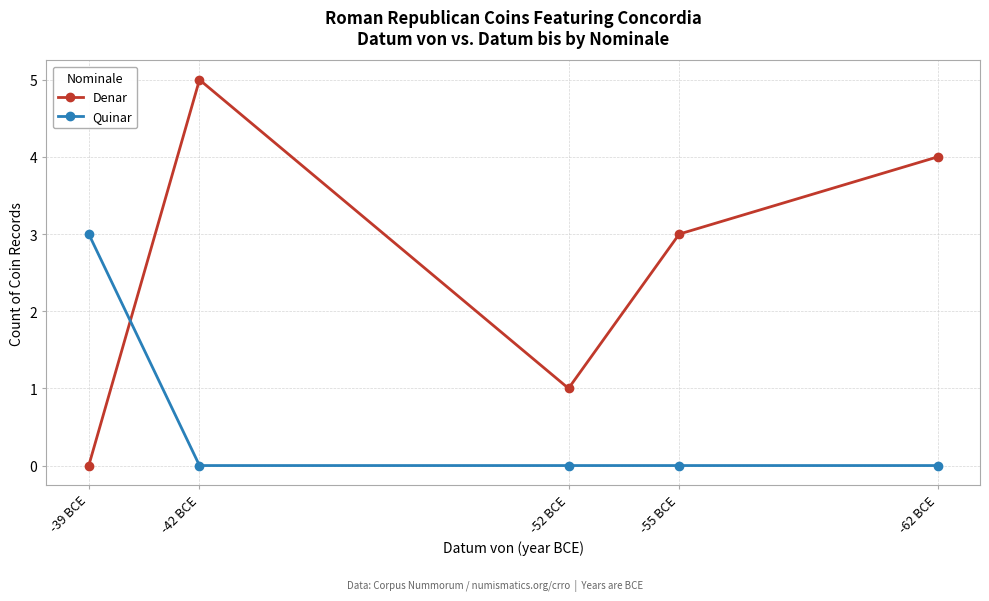

True or false: Denar has a value of 5 at -42 BCE.

True